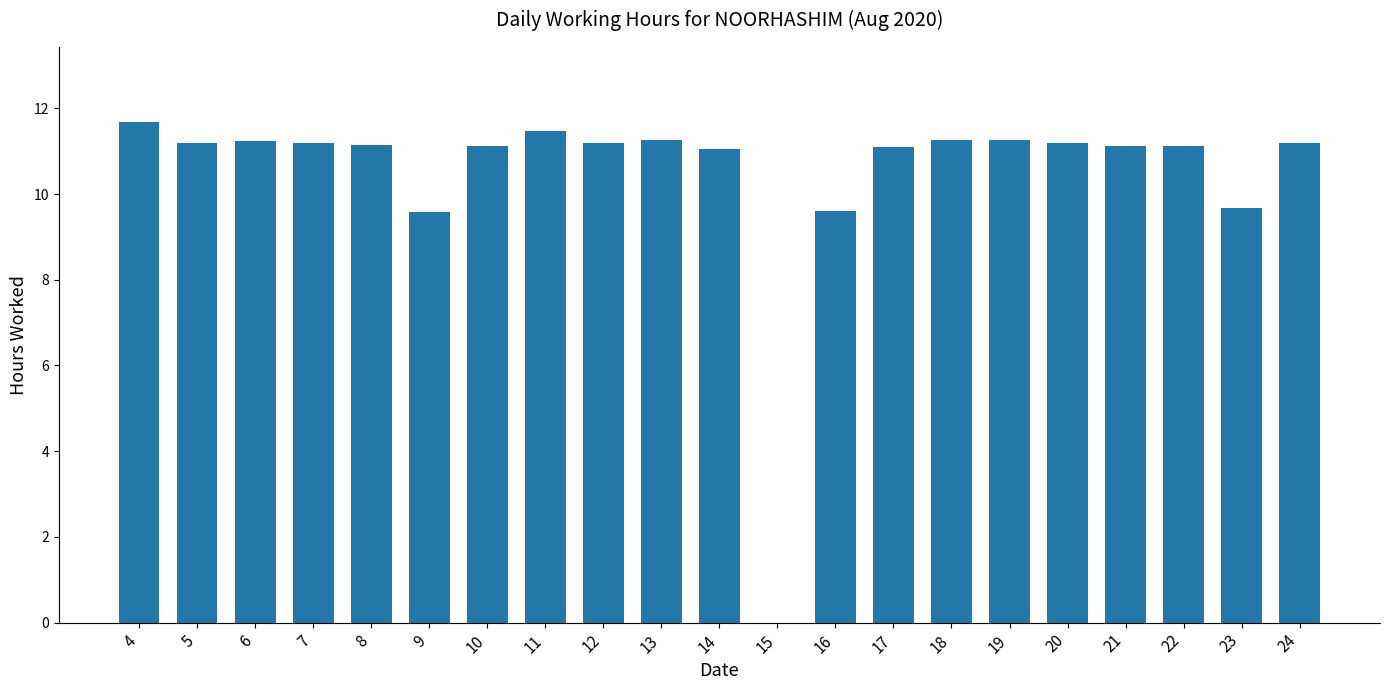

Is it true that the value at 10 is 20.0?

False